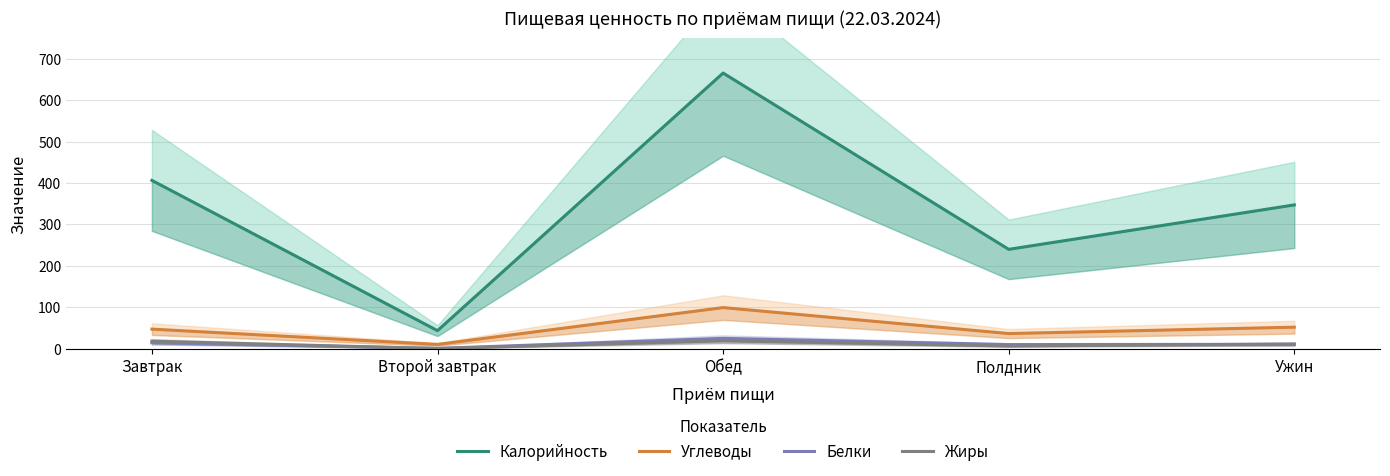

What are all the series names shown in the legend?

Калорийность, Углеводы, Белки, Жиры